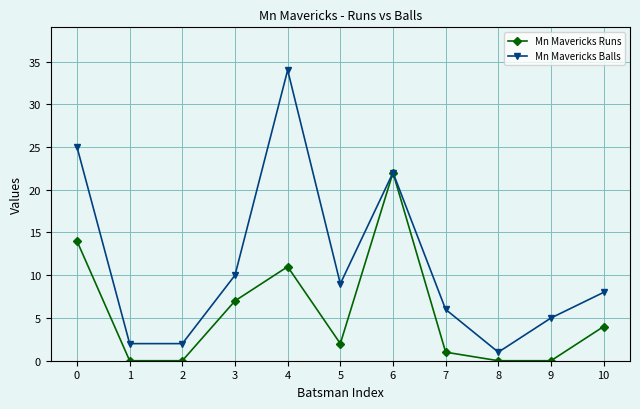

What is the highest value of the Mn Mavericks Runs series?

22